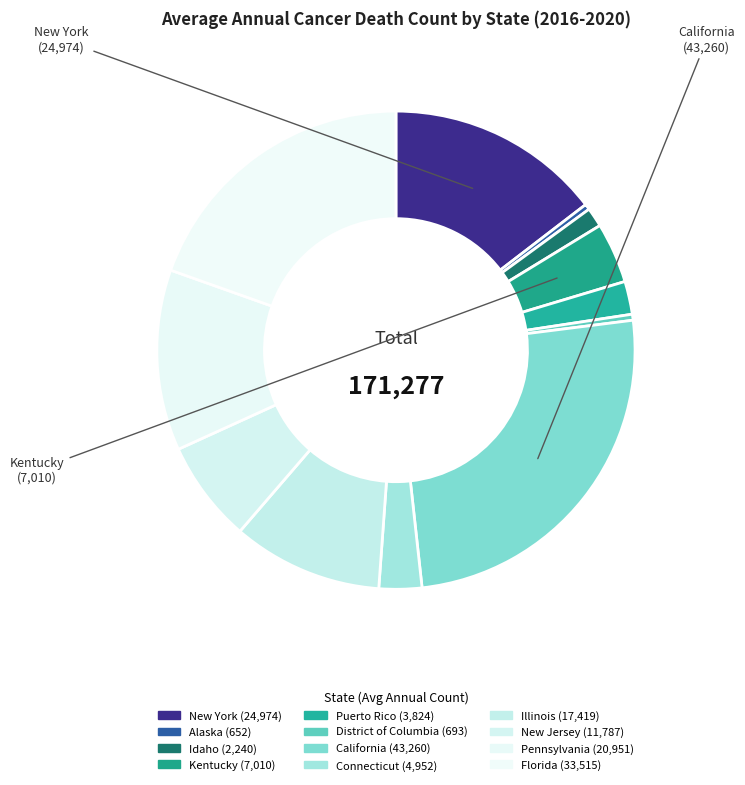

Count the number of slices in the pie.

12